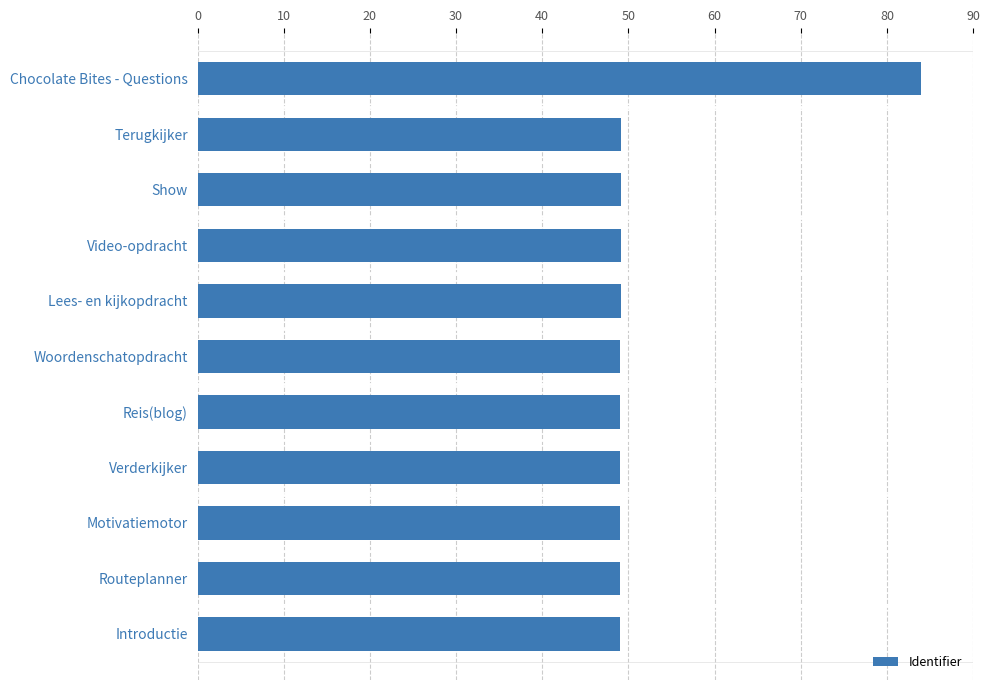

What is the ratio of the value at Terugkijker to the value at Show?

1.0